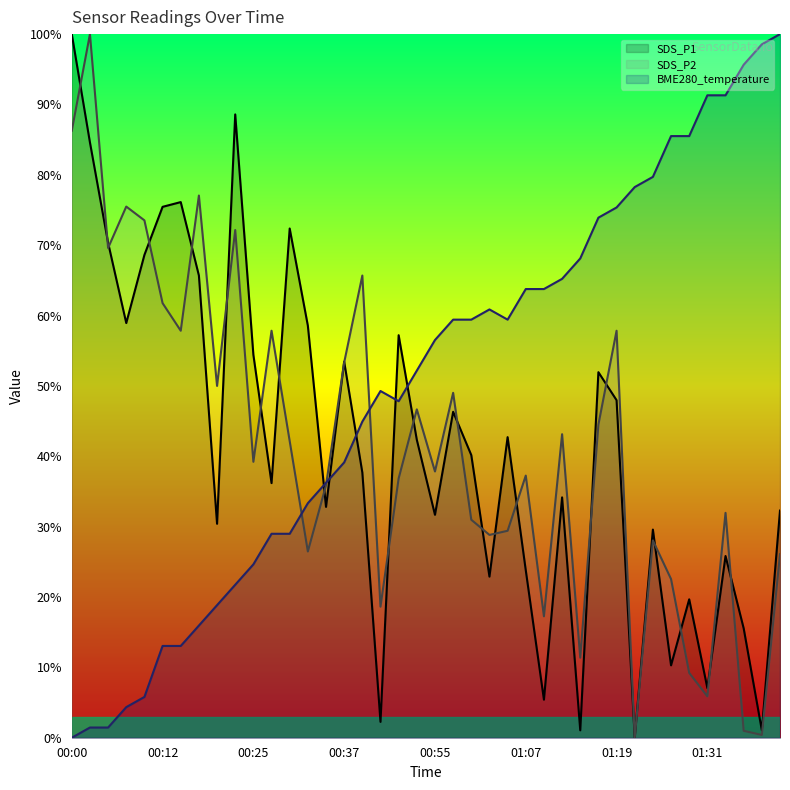

Is it true that BME280_temperature equals 52.2 at 00:52?

True